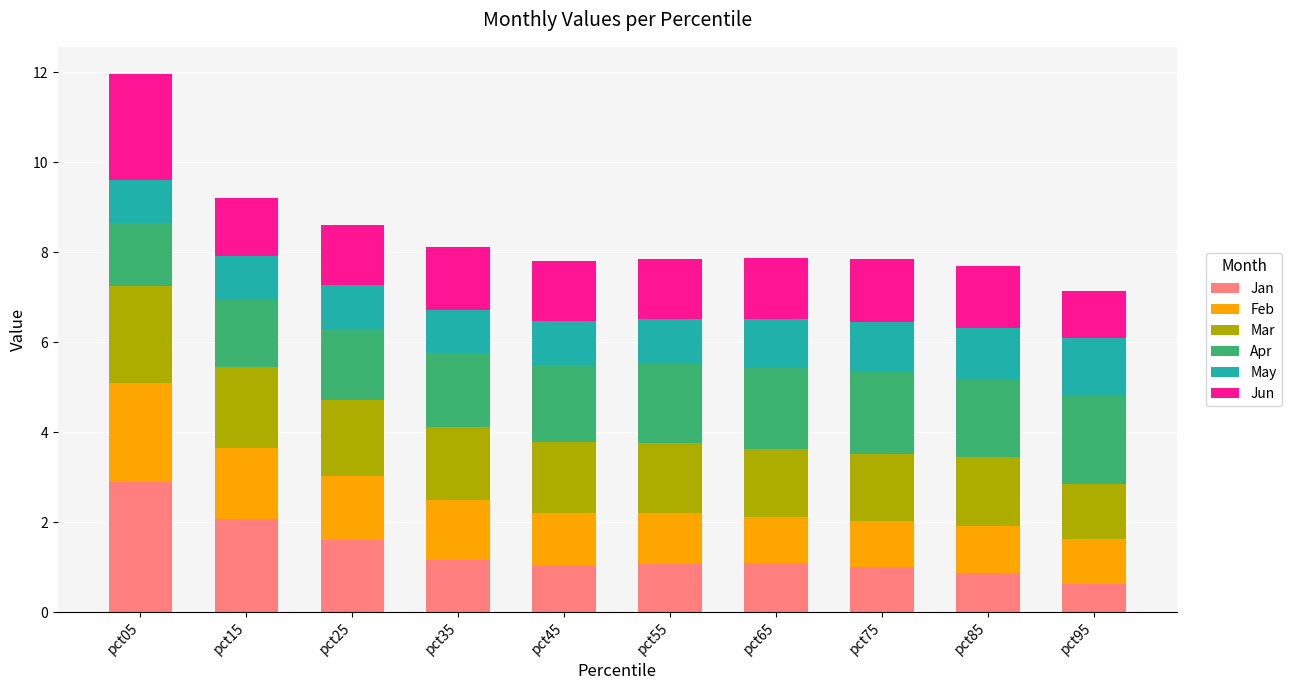

Which category has the highest value in the Jan series?

pct05